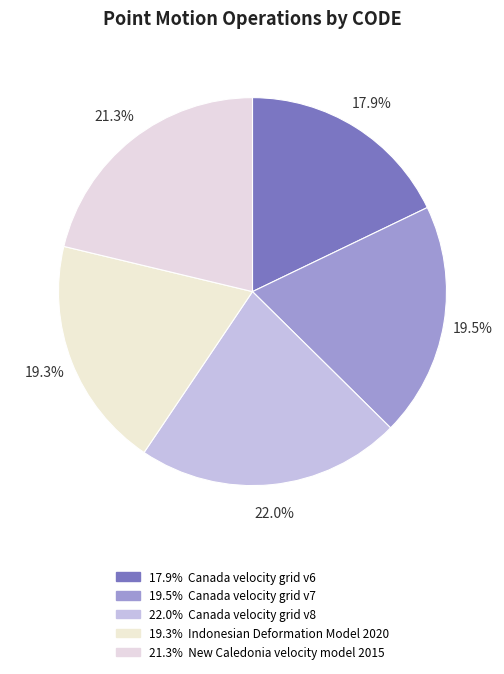

How many slices are in this pie chart?

5